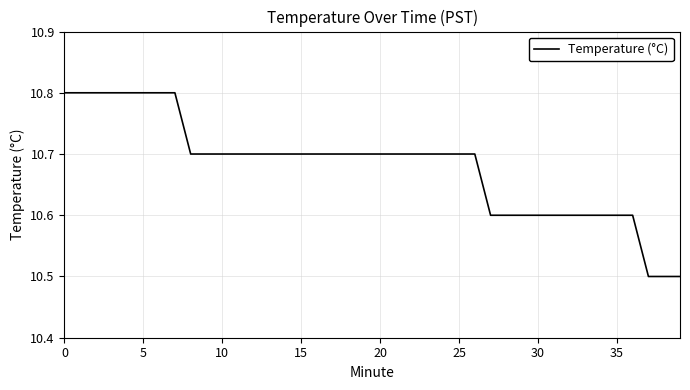

What is the smallest value displayed?

10.5